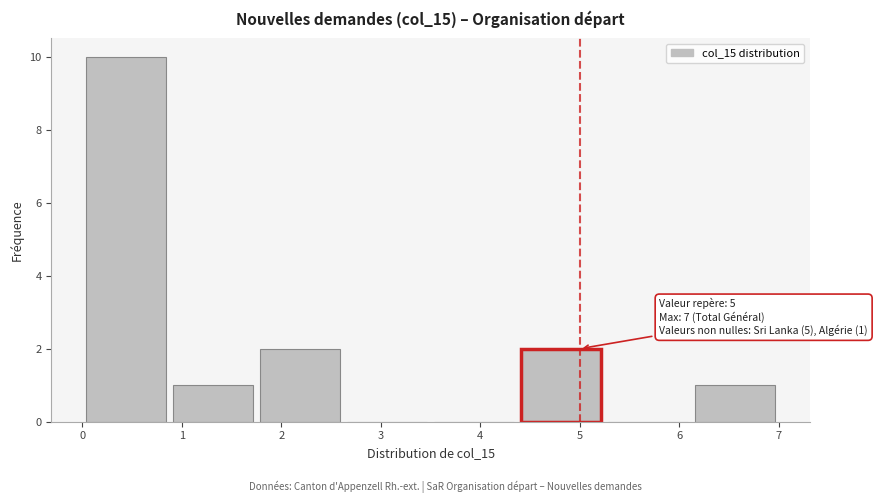

Which range on the x-axis has the tallest bar?

0.0 to 0.9